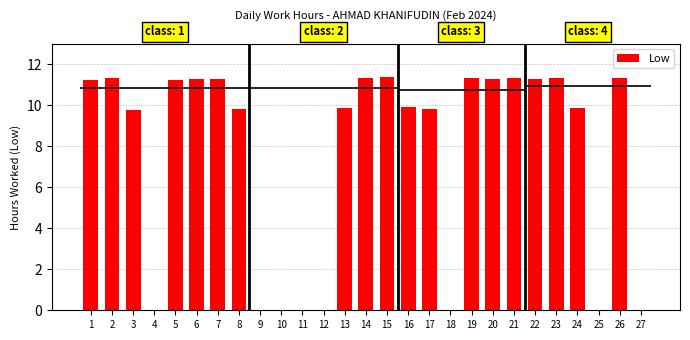

Which category has the lowest value across all series?

4